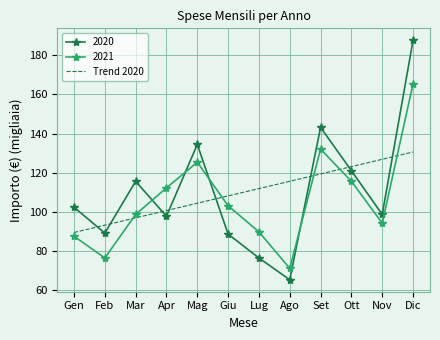

True or false: 2020 has a value of 97.8 at Apr.

True